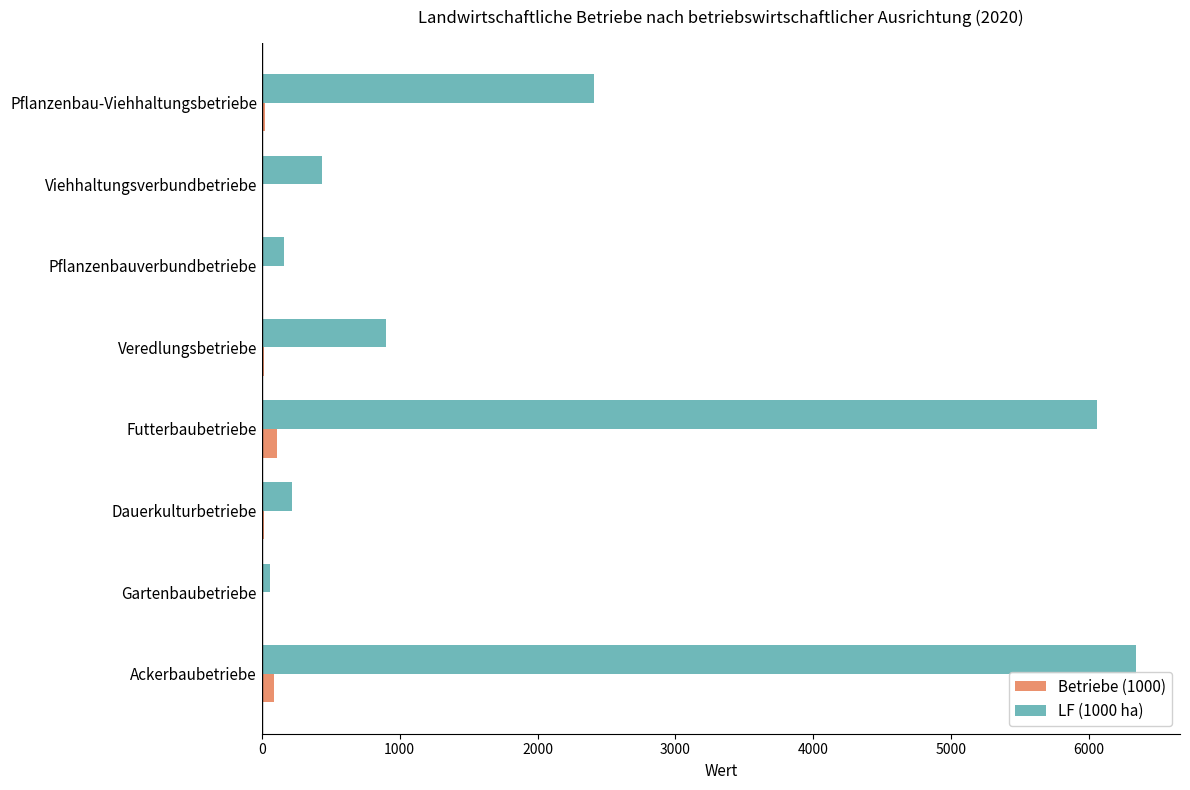

At which category is the sum across all series the highest?

Ackerbaubetriebe